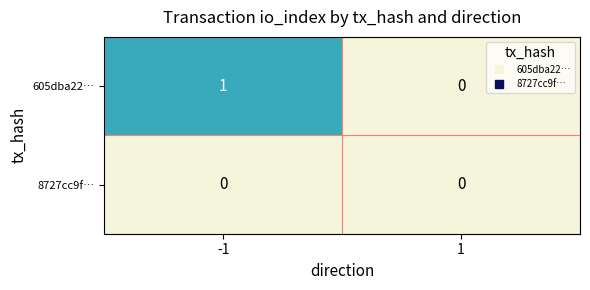

The value of 605dba22… at 1 is -1. True or false?

False